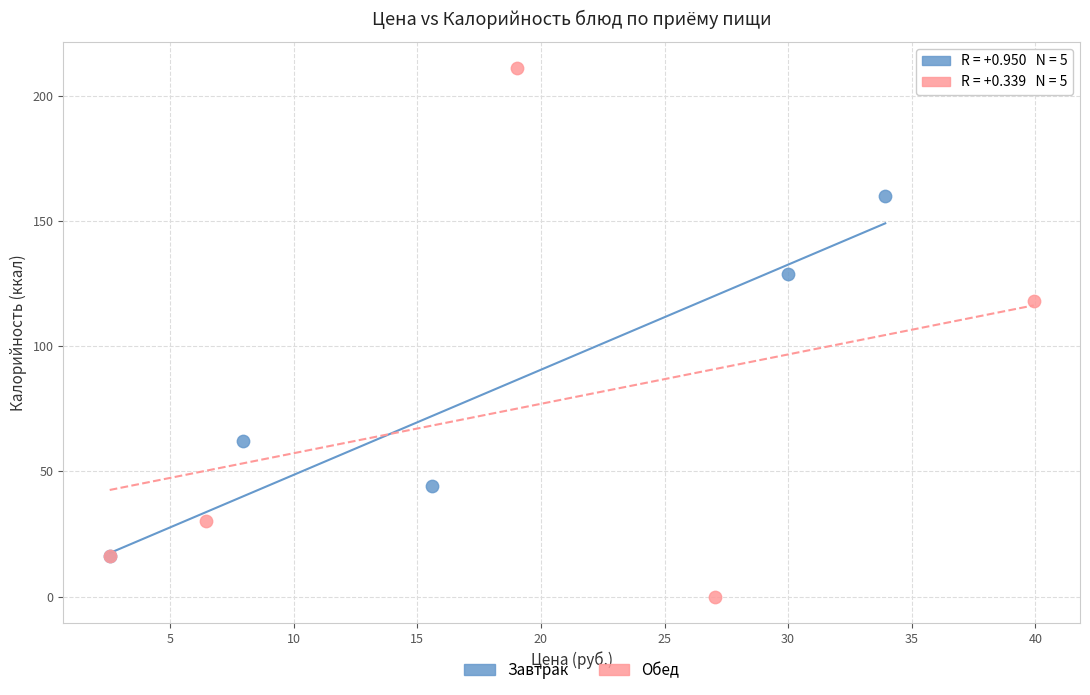

Which series reaches the maximum Y coordinate?

Обед